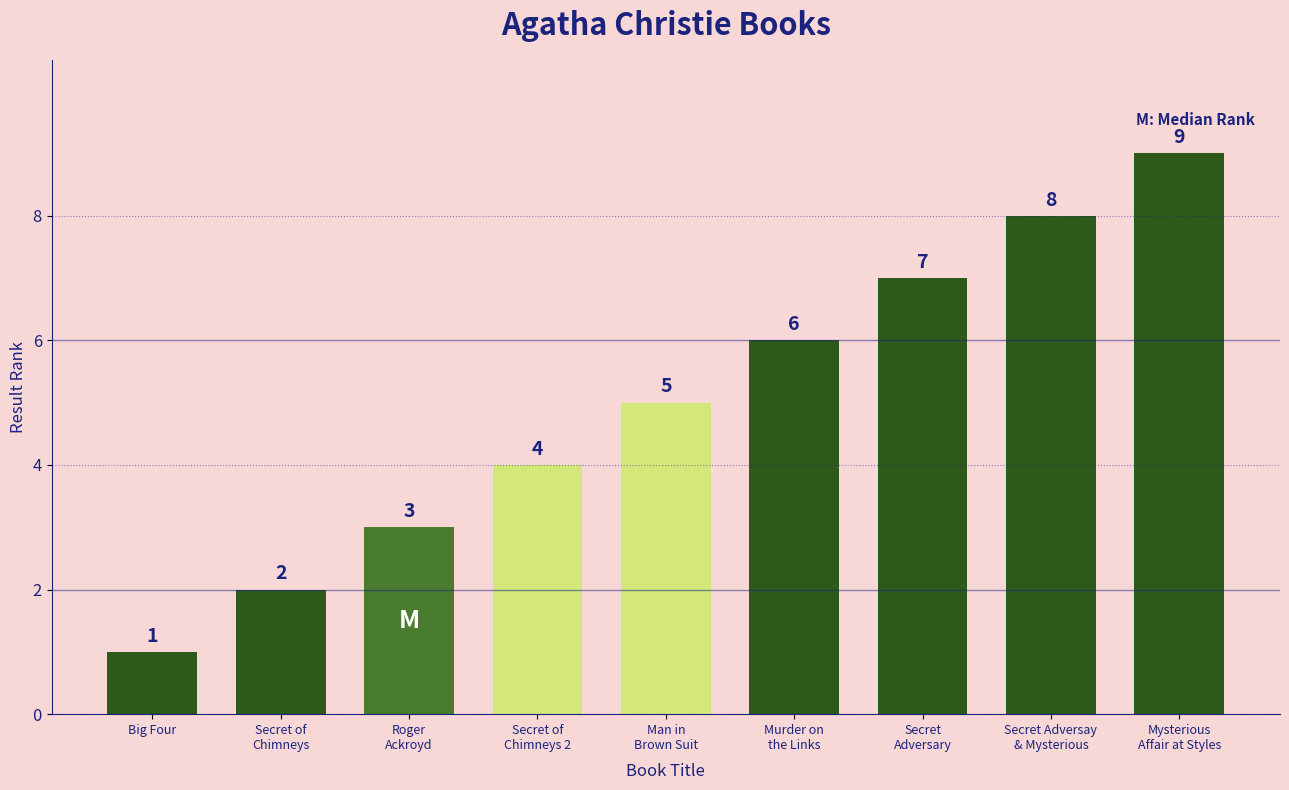

What is the difference between the maximum and minimum values?

8